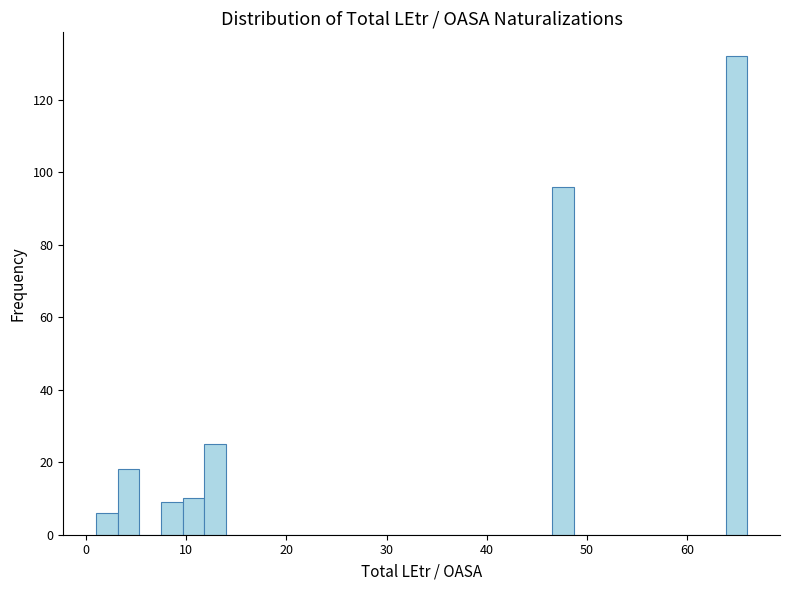

Read against the x-axis, roughly where is the centre of the tallest bar?

65